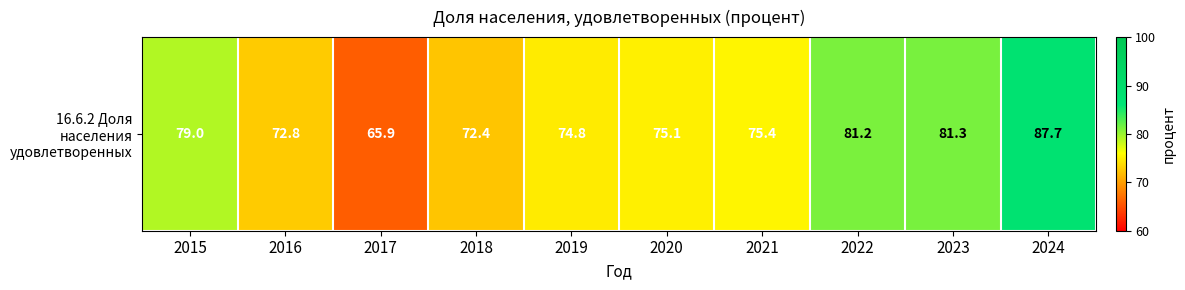

How many data points are less than 75?

4